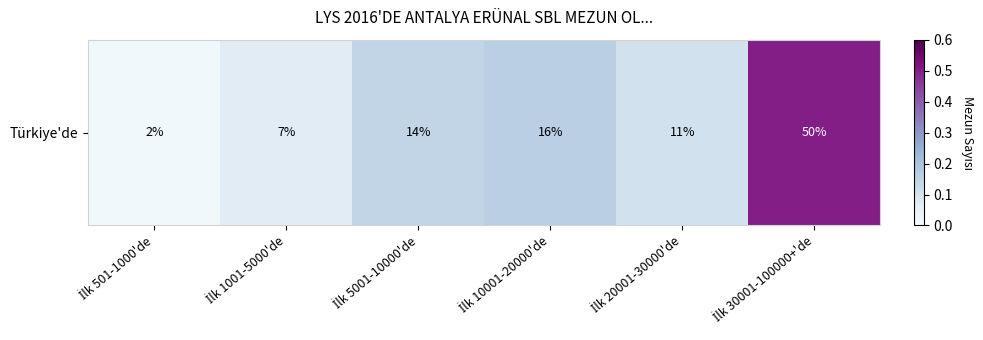

What is the sum of the values at İlk 30001-100000+'de and İlk 1001-5000'de?

0.6